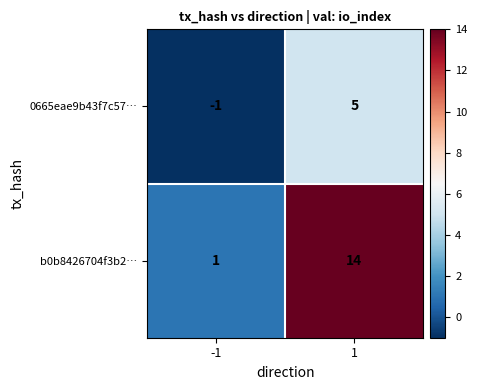

What is the difference between the b0b8426704f3b2… values at -1 and 1?

13